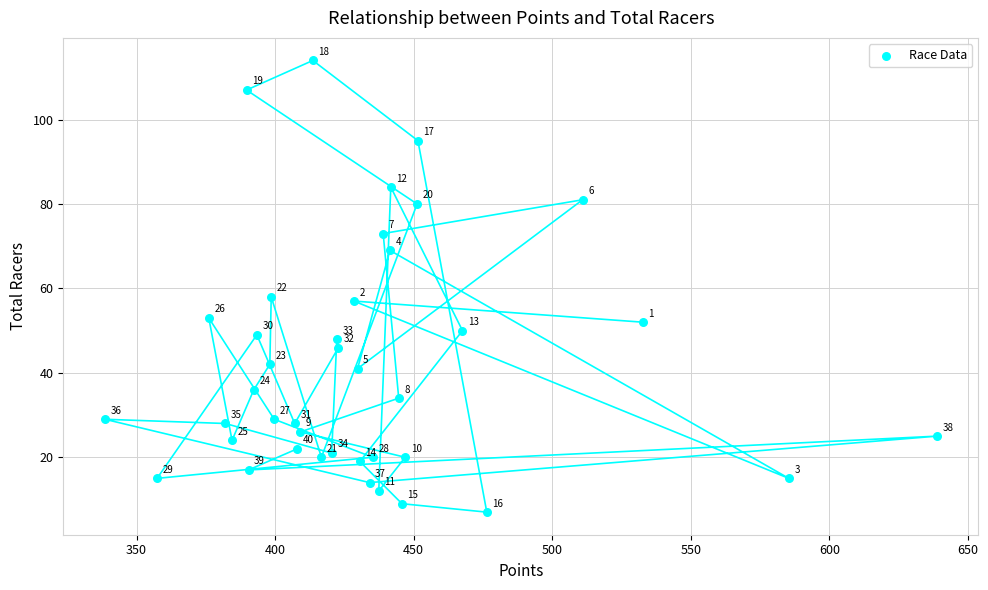

What Y value in the scatter plot is closest to 60?

58